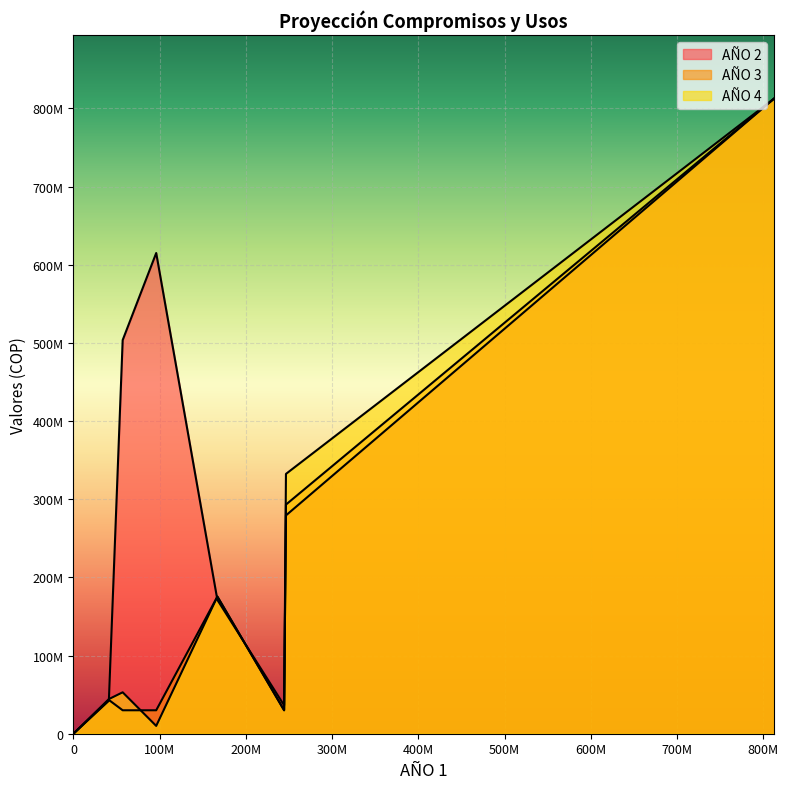

The AÑO 4 series shows 19388661 at INVERSIÓN PRESTADORES 2. True or false?

False